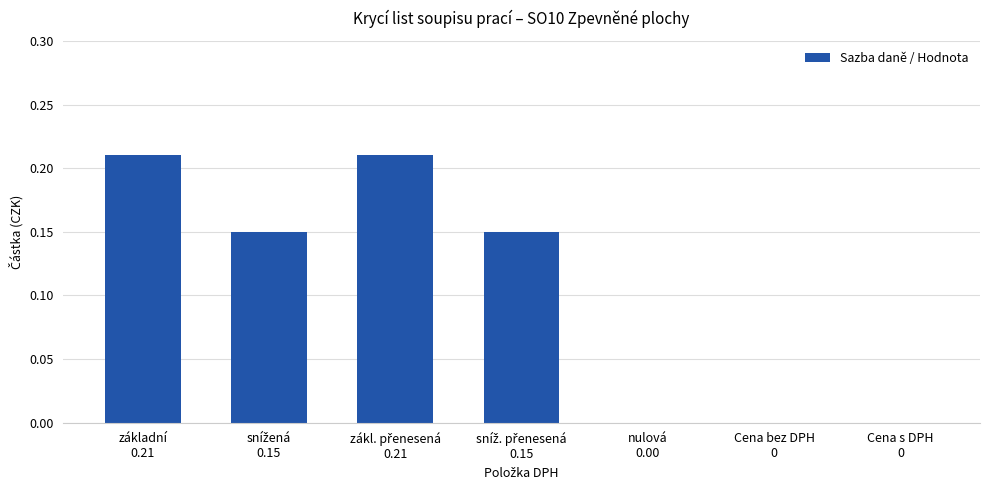

The value at nulová
0.00 is -0.1. True or false?

False